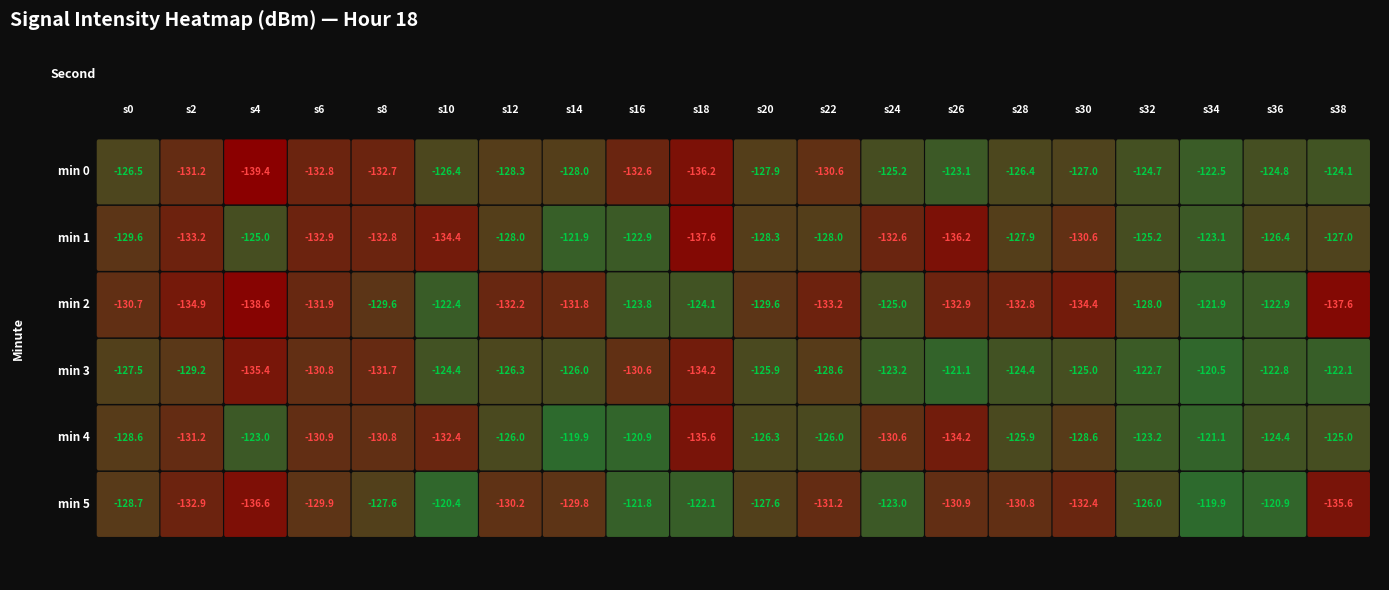

What is the smallest value displayed?

-139.4